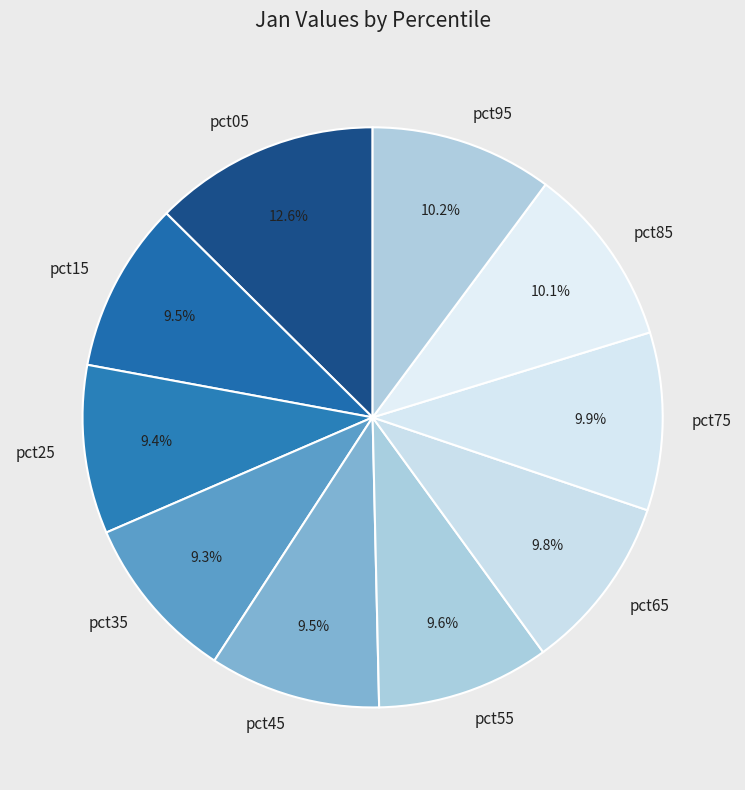

Between pct05 and pct25, which is larger?

pct05